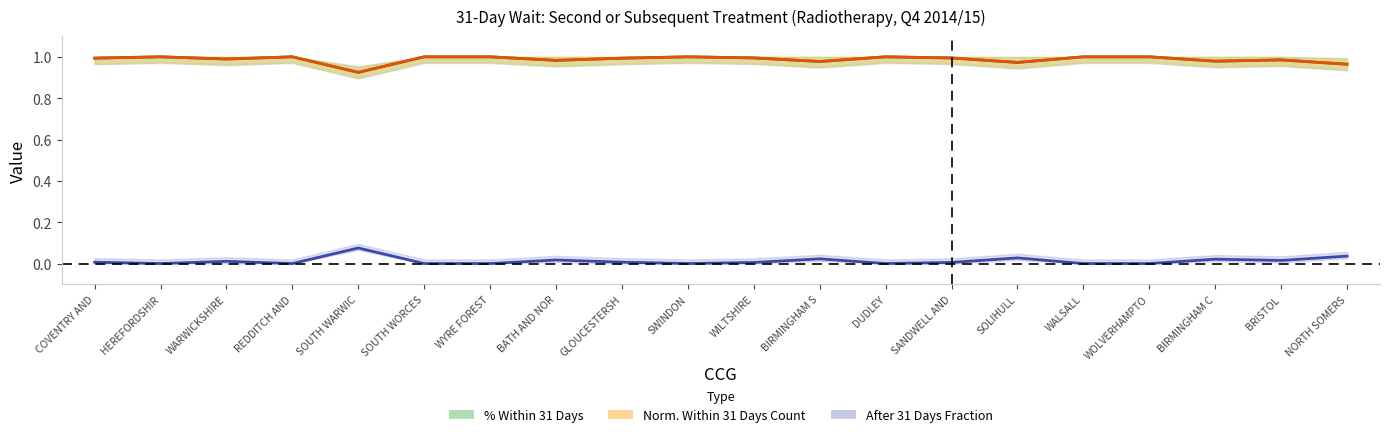

What is the difference between the maximum and minimum values in the After 31 Days Fraction series?

0.1